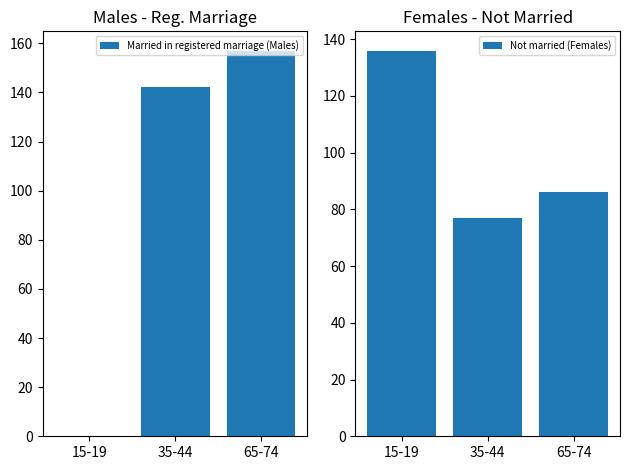

The value of Married in registered marriage (Males) at 65-74 is 157. True or false?

True